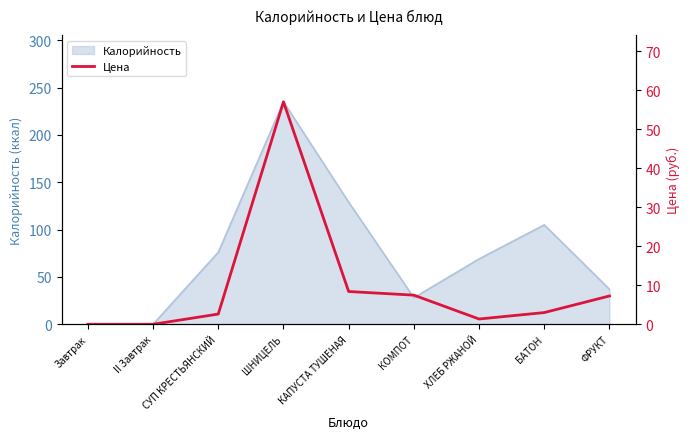

How many values are above zero?

7